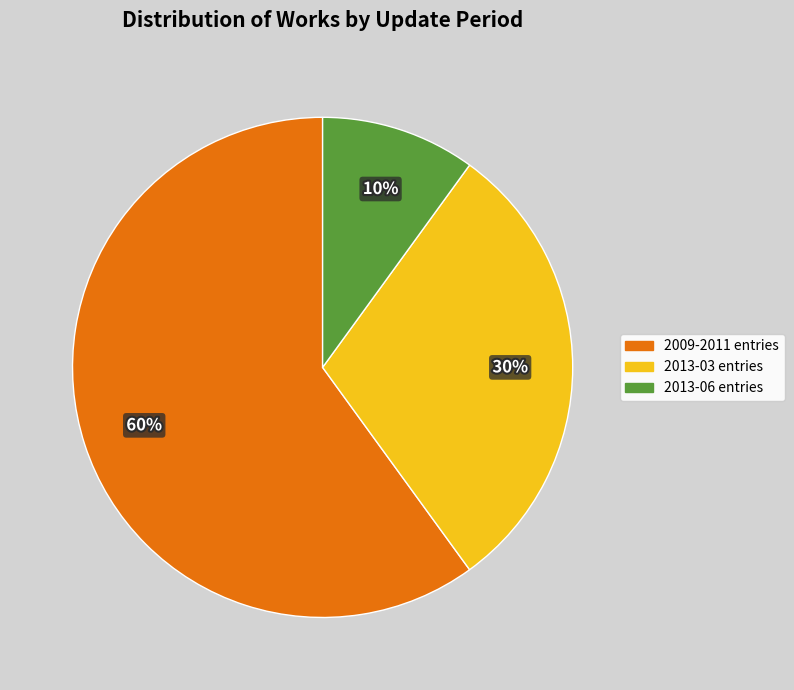

Which category has the biggest portion of the pie?

2009-2011 entries